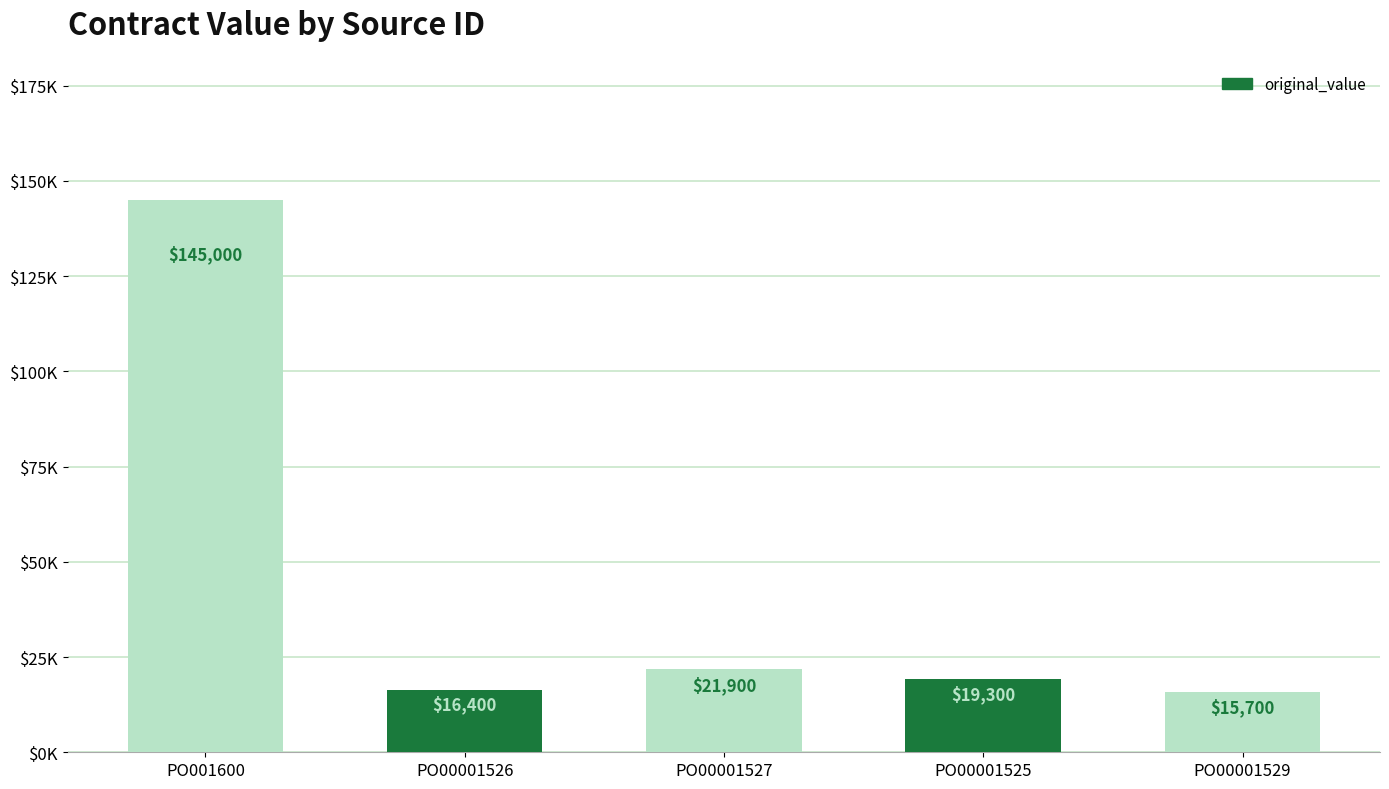

What is the minimum value shown in the chart?

15700